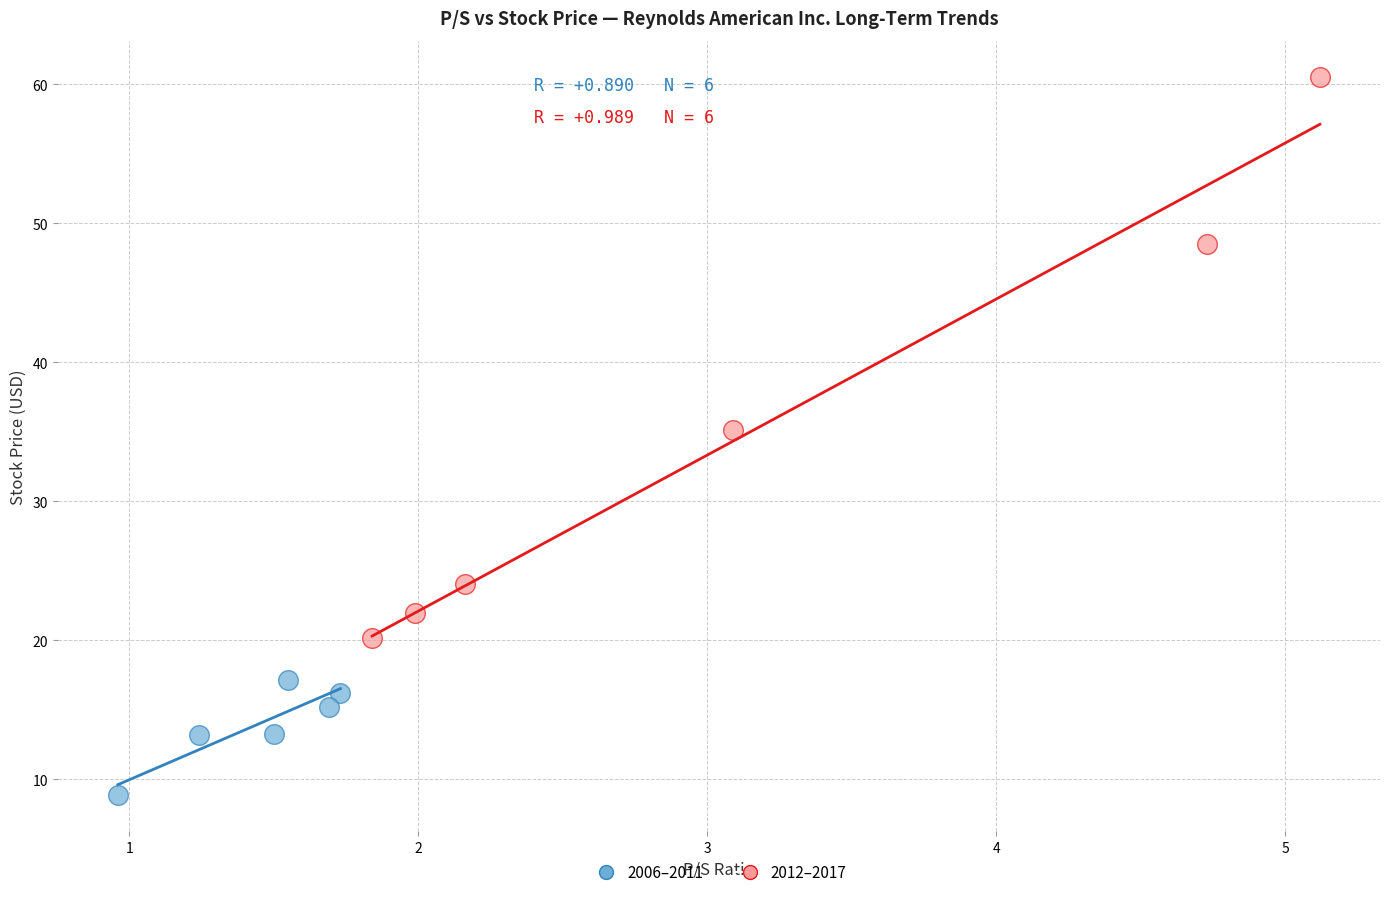

Which series has the largest Y range (max minus min)?

2012–2017